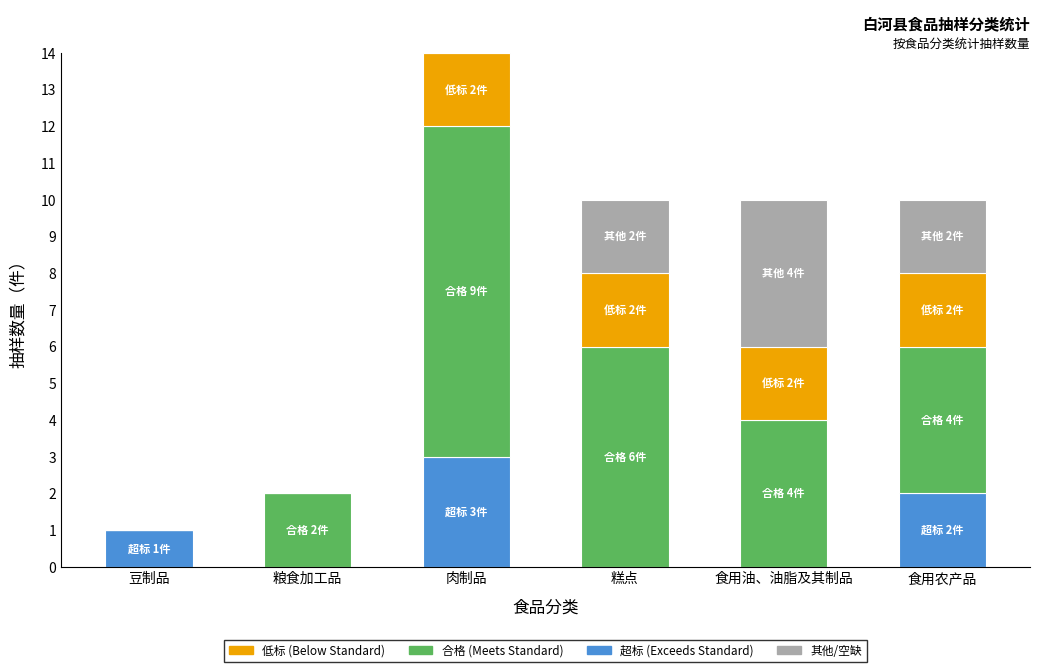

Which category has the lowest value in the 低标 (Below Standard) series?

豆制品